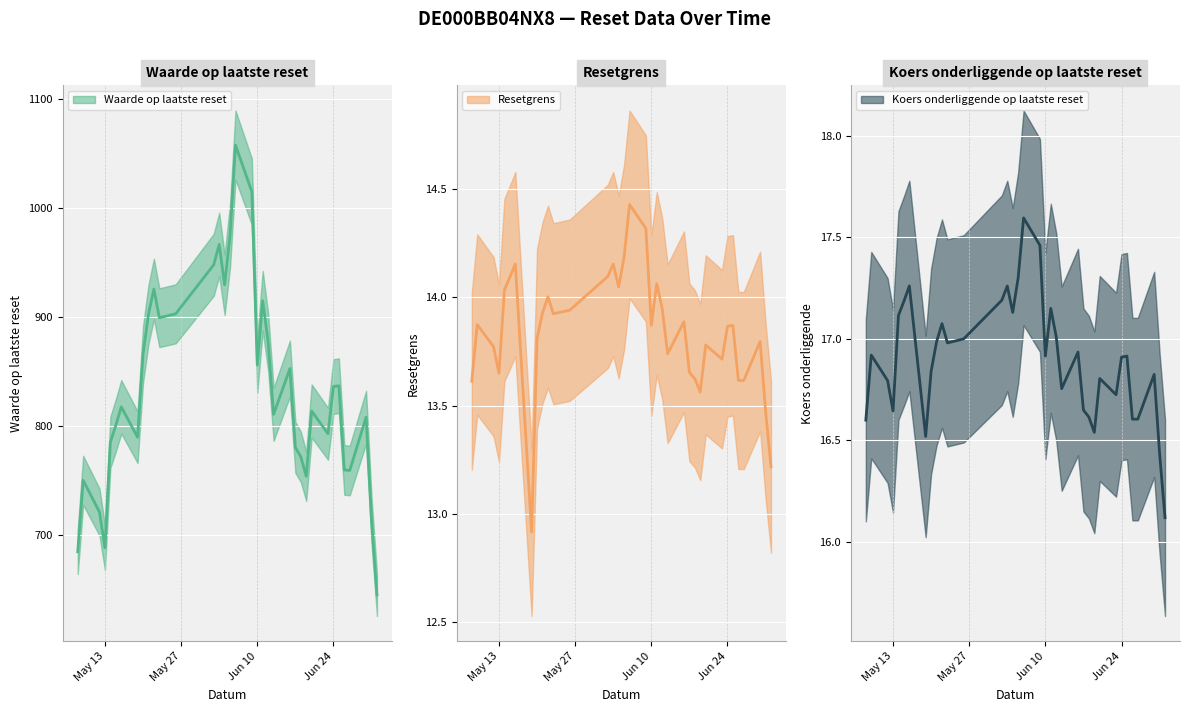

At which category does the chart reach its minimum across all series?

2025-05-19